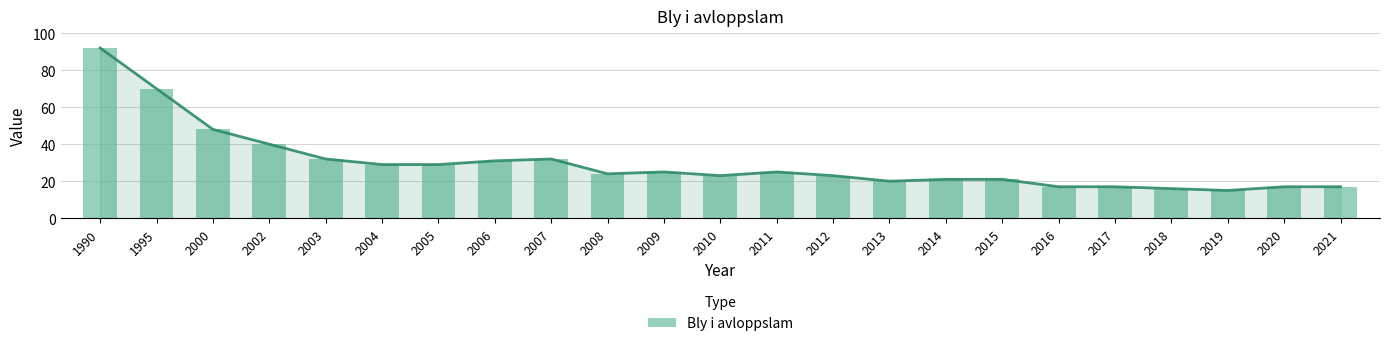

What is the sum of all values?

684